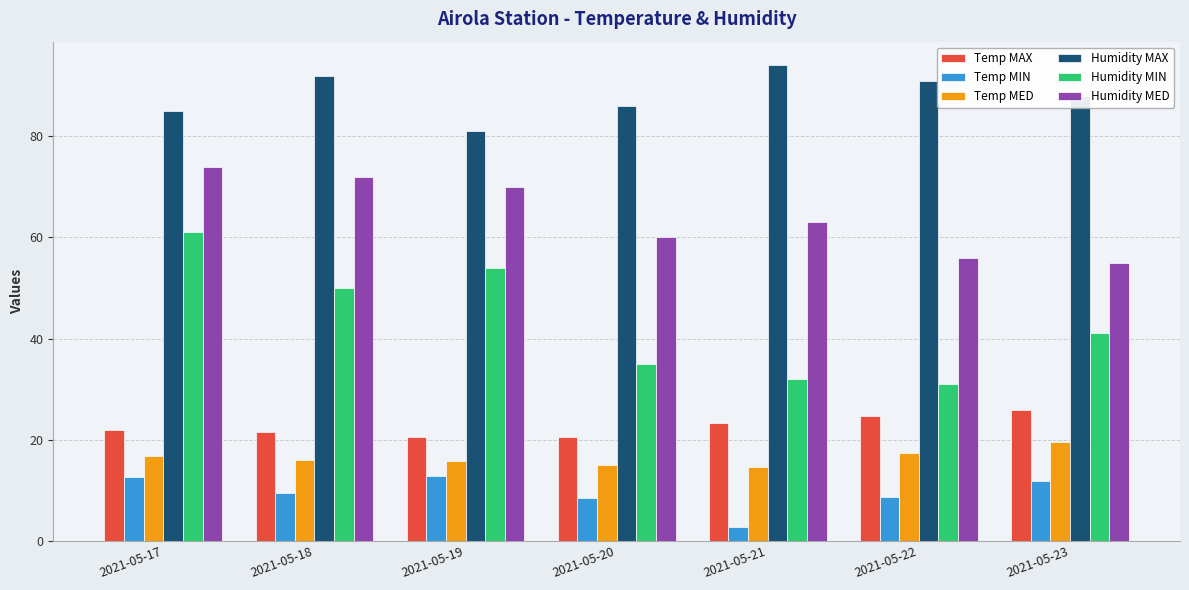

At which category does the chart reach its minimum across all series?

2021-05-21